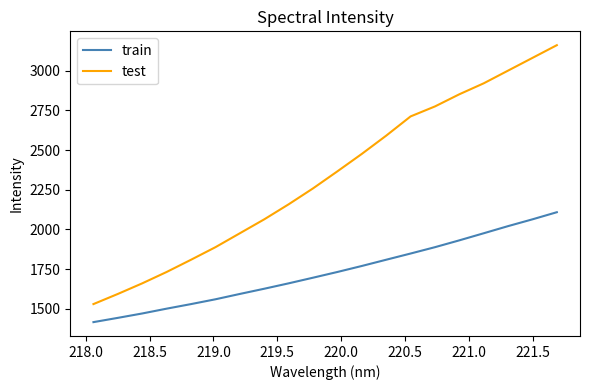

At how many categories does at least one series exceed 2786?

5